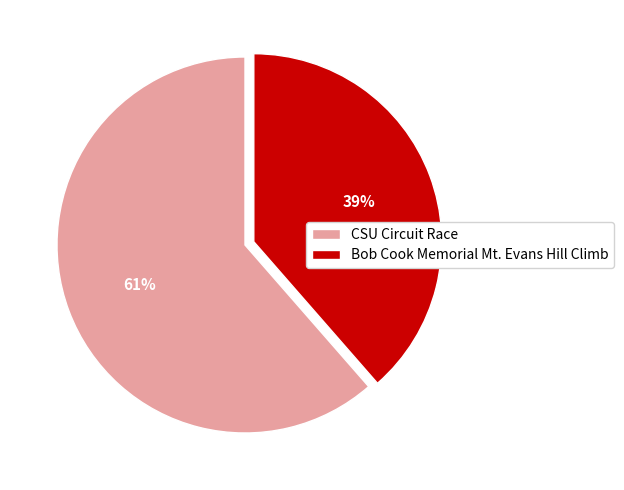

To the nearest percent, what portion does CSU Circuit Race represent?

61%